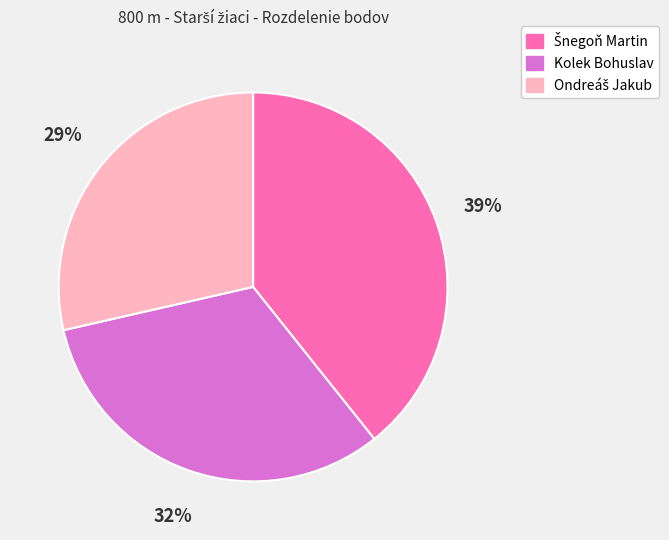

To the nearest percent, what portion does Kolek Bohuslav represent?

32%